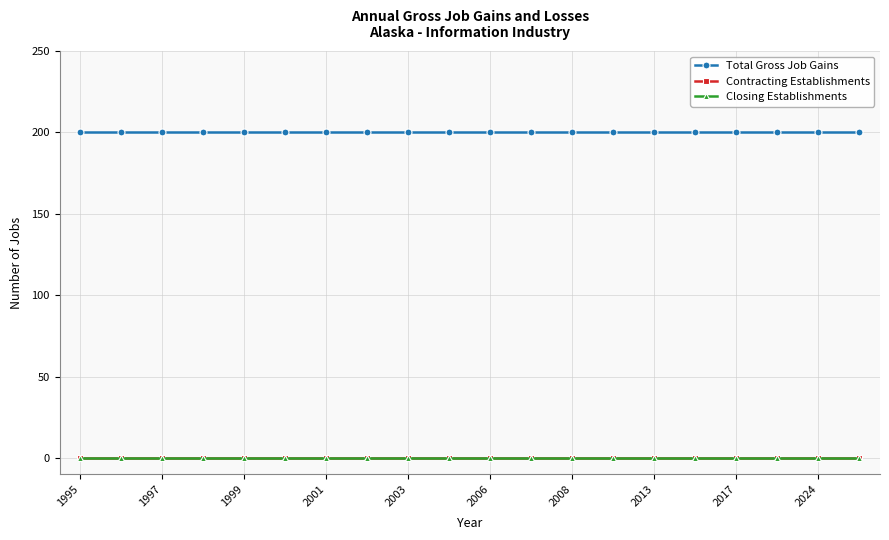

True or false: Total Gross Job Gains and Closing Establishments intersect in this chart.

False